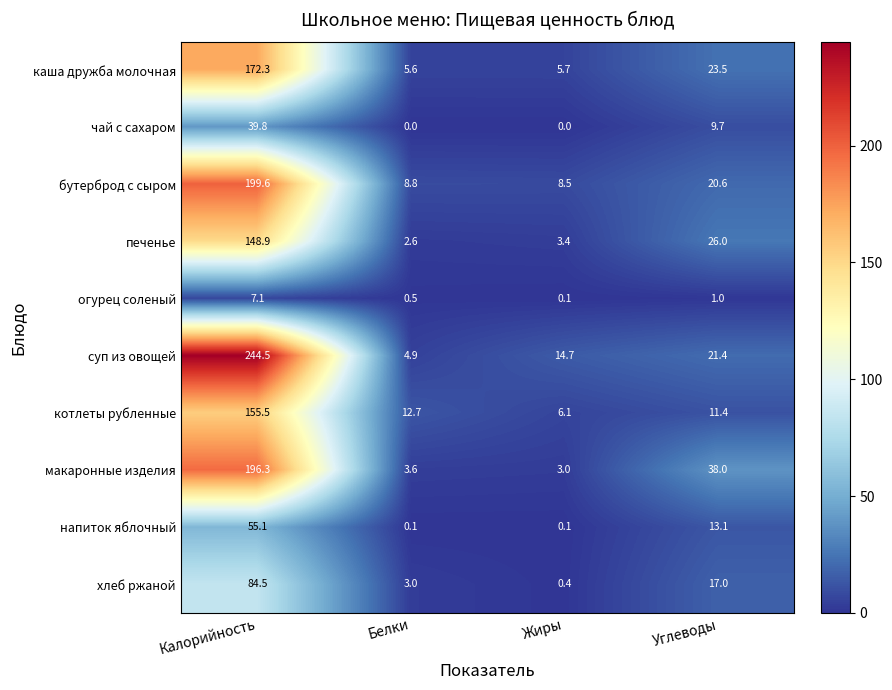

What is the total value across all series at Белки?

41.8